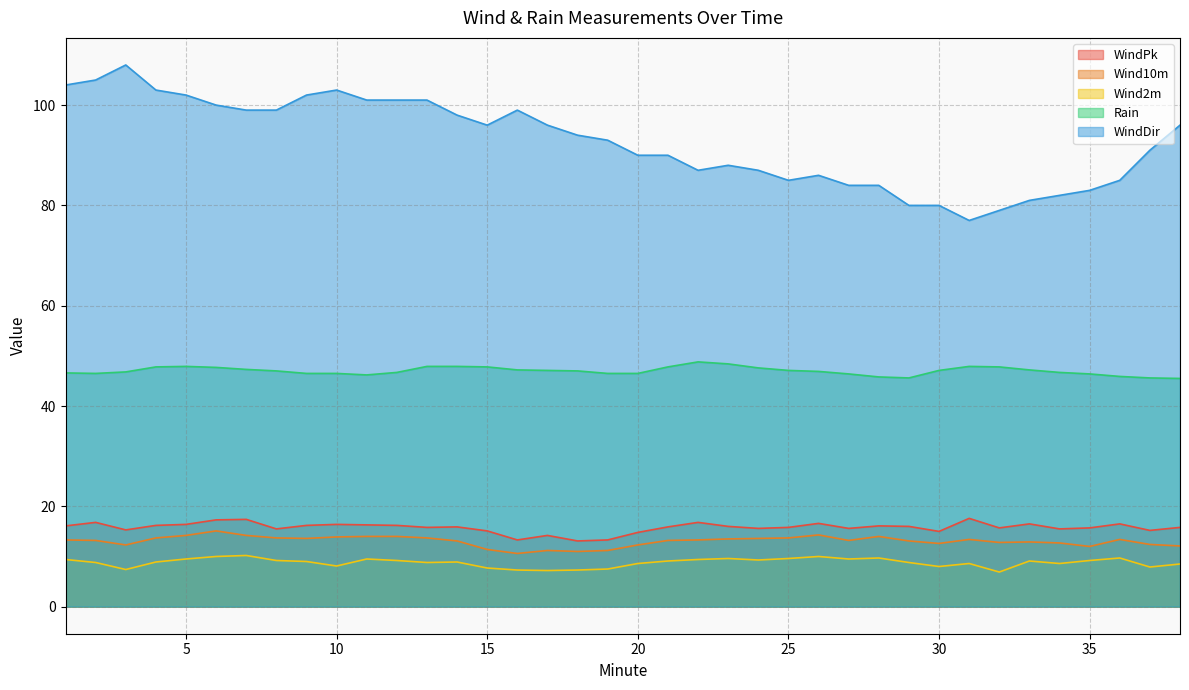

What is the value of the WindDir point at the 37th from the left?

91.0